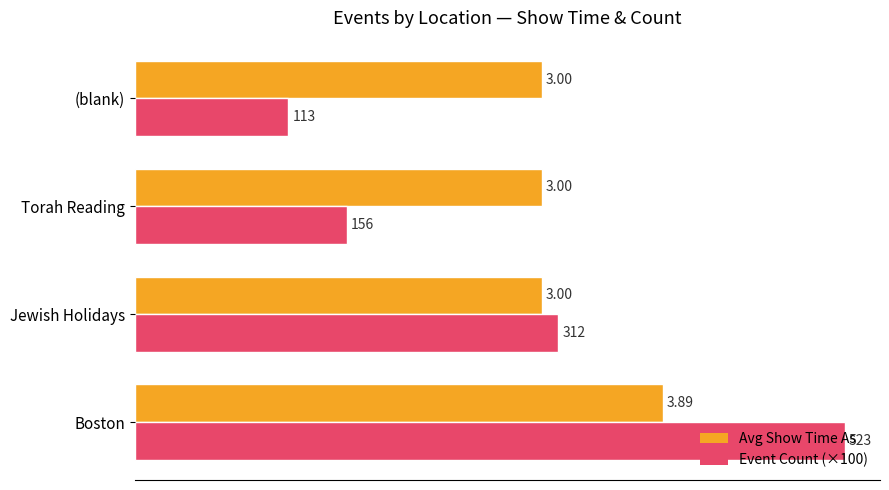

How many data points in Event Count (×100) are above 3?

2